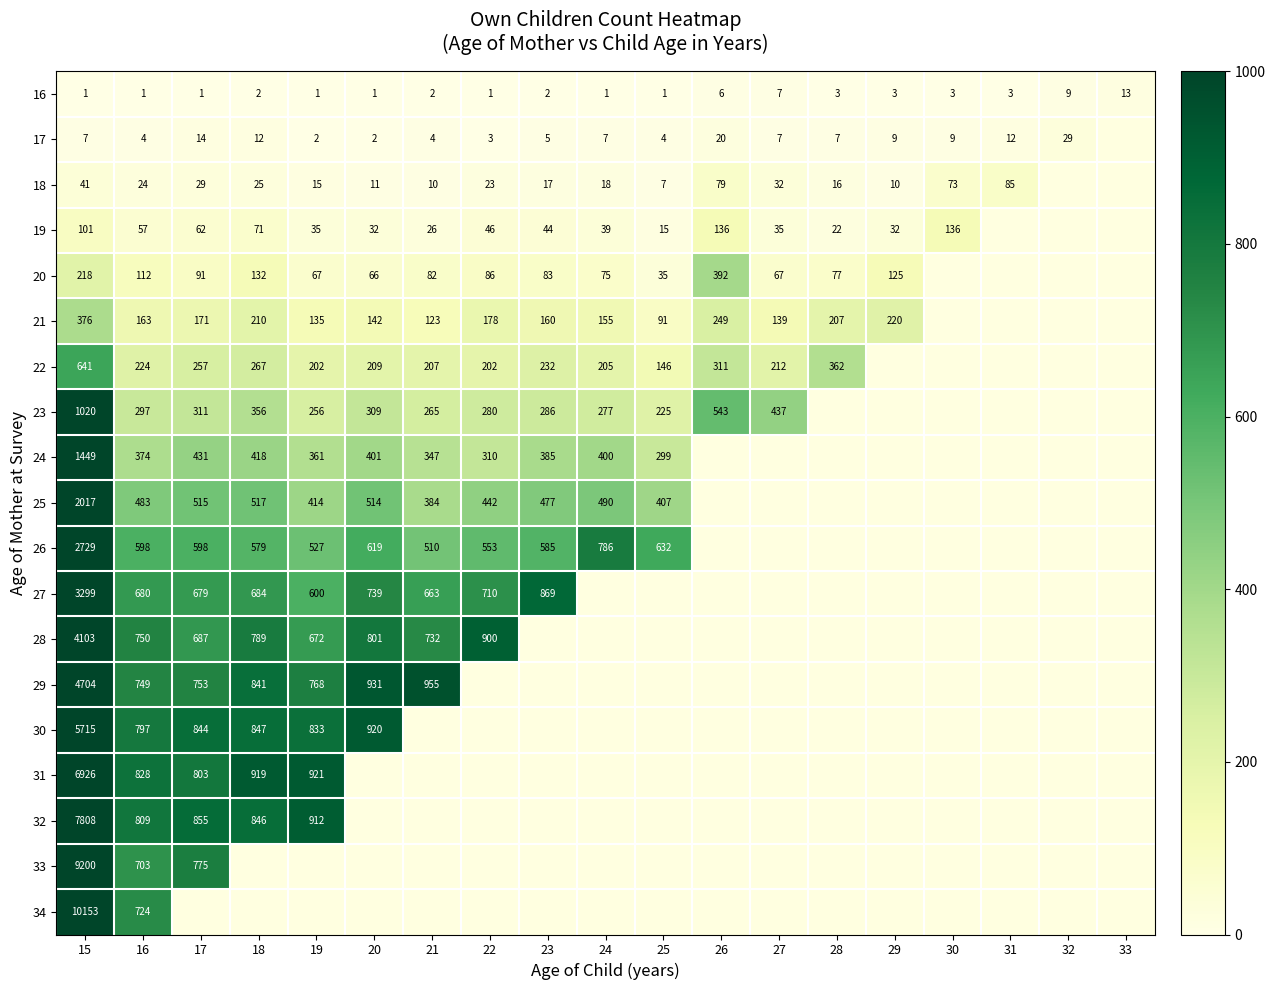

How many categories are shown in the chart?

19